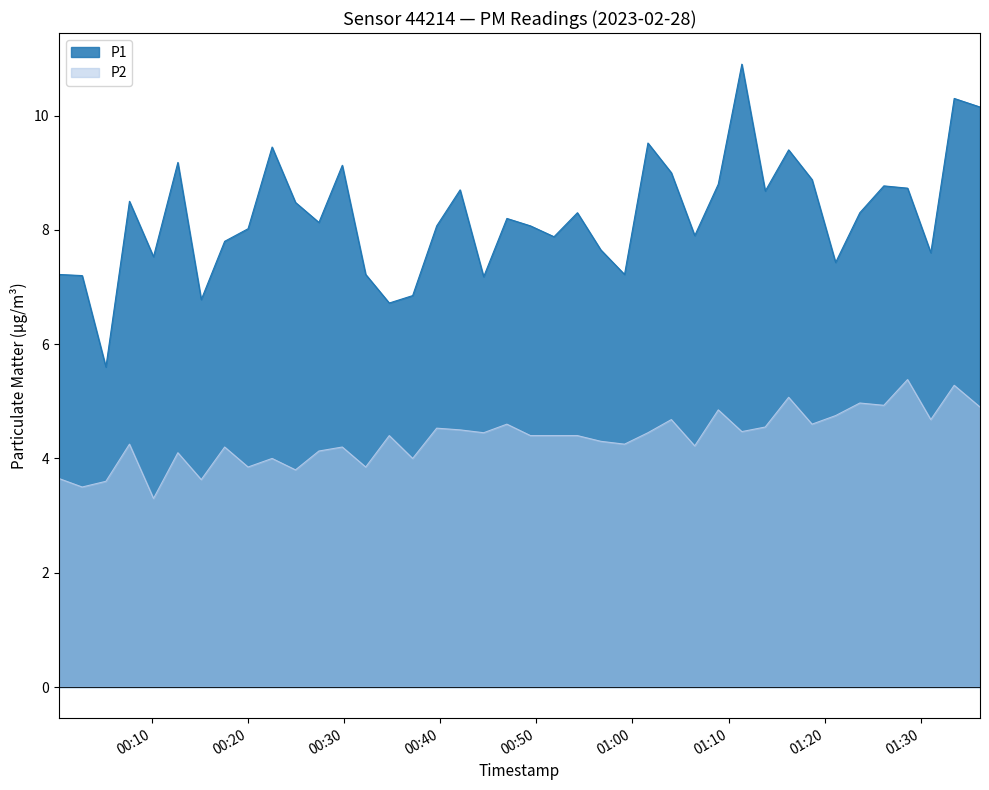

How many lines are shown in the chart?

2